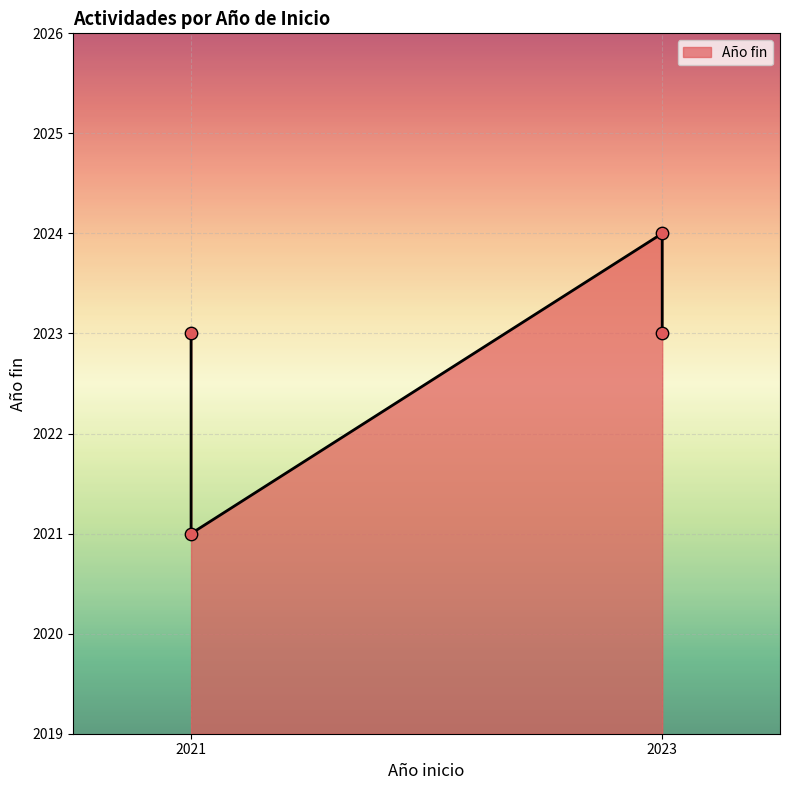

What is the change in value from 2023 to 2023?

-1